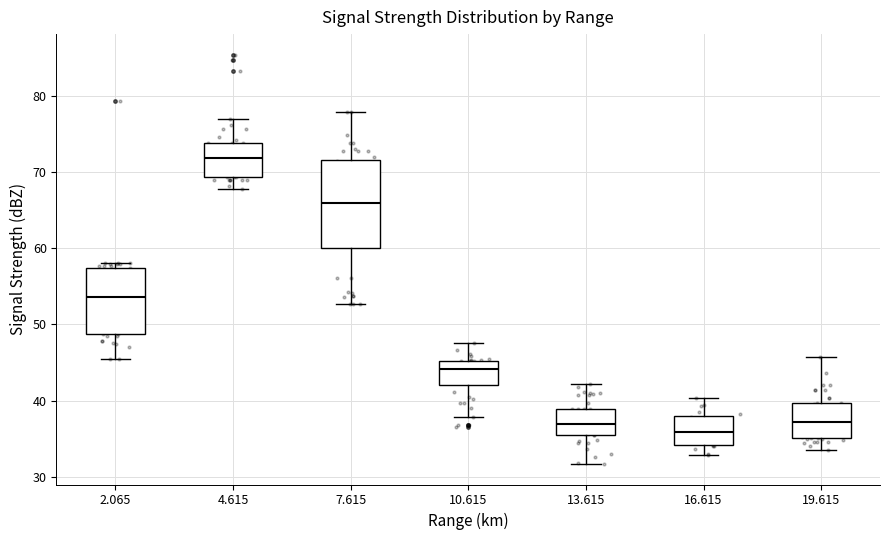

Reading left to right, read every box against the y-axis: the position of its median line, the range the box covers, and the ends of its whiskers. The values are not printed on the chart, so give them approximately, as read against the axis.

2.065: median 54, box 49 to 57, whiskers 46 to 58
4.615: median 72, box 69 to 74, whiskers 68 to 77
7.615: median 66, box 60 to 72, whiskers 53 to 78
10.615: median 44, box 42 to 45, whiskers 38 to 48
13.615: median 37, box 36 to 39, whiskers 32 to 42
16.615: median 36, box 34 to 38, whiskers 33 to 40
19.615: median 37, box 35 to 40, whiskers 34 to 46